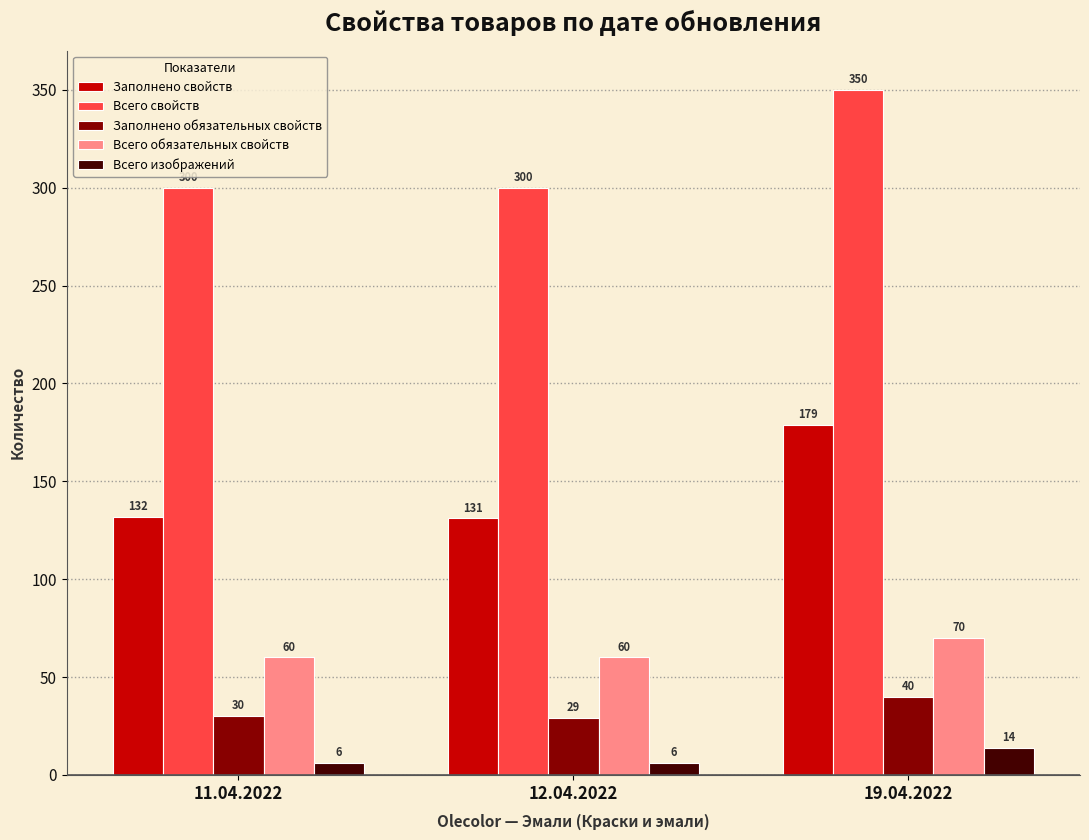

The Всего изображений series shows 6 at 12.04.2022. True or false?

True